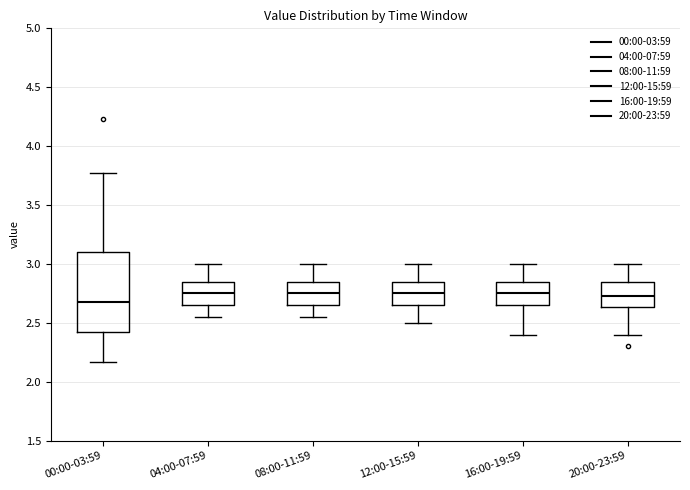

Reading left to right, read every box against the y-axis: the position of its median line, the range the box covers, and the ends of its whiskers. The values are not printed on the chart, so give them approximately, as read against the axis.

00:00-03:59: median 2.70, box 2.40 to 3.10, whiskers 2.15 to 3.75
04:00-07:59: median 2.75, box 2.65 to 2.85, whiskers 2.55 to 3.00
08:00-11:59: median 2.75, box 2.65 to 2.85, whiskers 2.55 to 3.00
12:00-15:59: median 2.75, box 2.65 to 2.85, whiskers 2.50 to 3.00
16:00-19:59: median 2.75, box 2.65 to 2.85, whiskers 2.40 to 3.00
20:00-23:59: median 2.75, box 2.65 to 2.85, whiskers 2.40 to 3.00